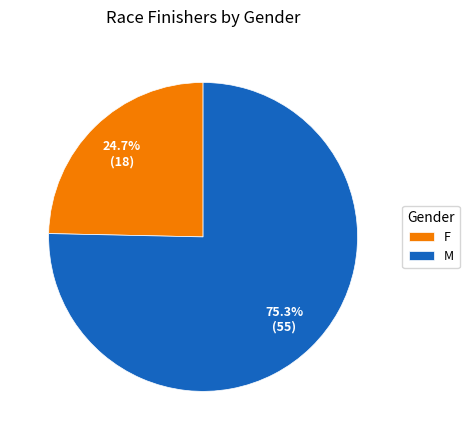

Is it true that F is 15% of the pie?

False